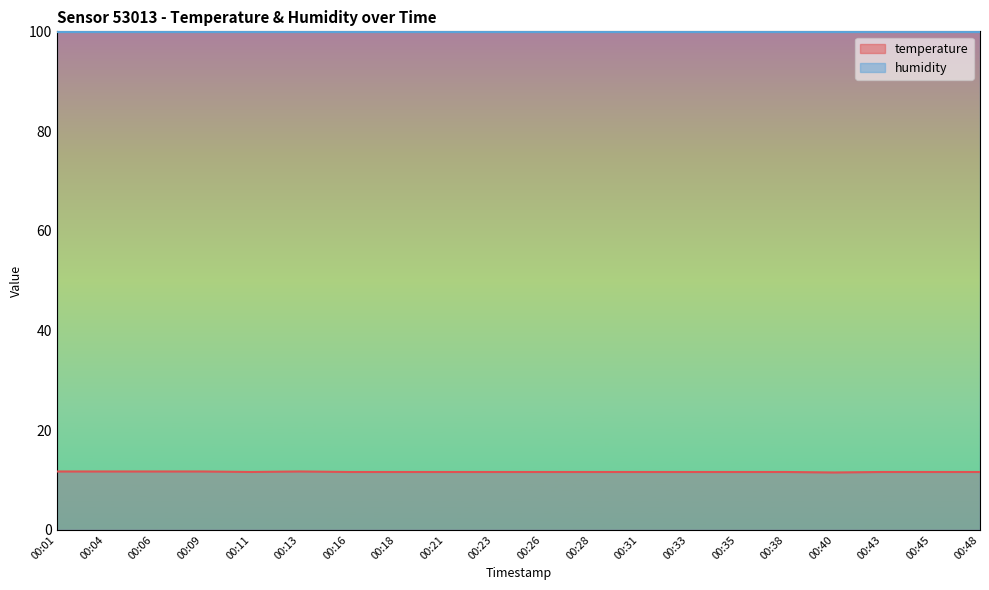

How many series are shown in this chart?

2